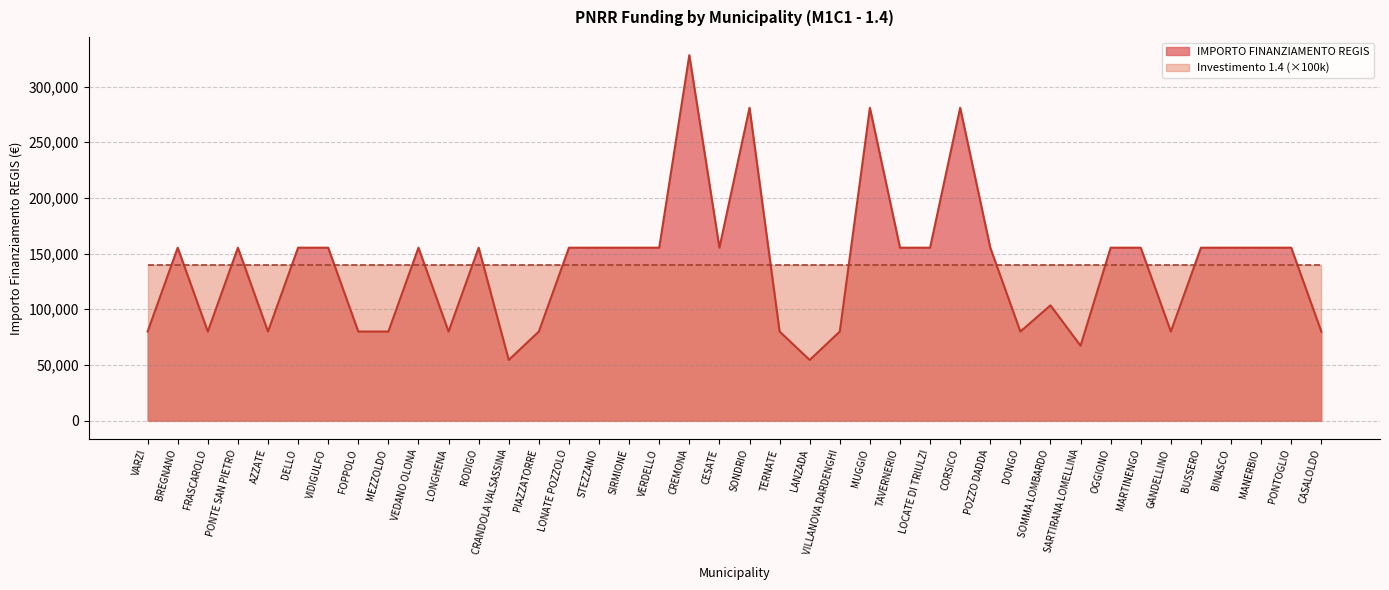

Reading left to right, list all the values displayed in this chart.

79922	155234	79922	155234	79922	155234	155234	79922	79922	155234	79922	155234	54412	79922	155234	155234	155234	155234	328160	155234	280932	79922	54412	79922	280932	155234	155234	280932	155234	79922	103444	67167	155234	155234	79922	155234	155234	155234	155234	79922